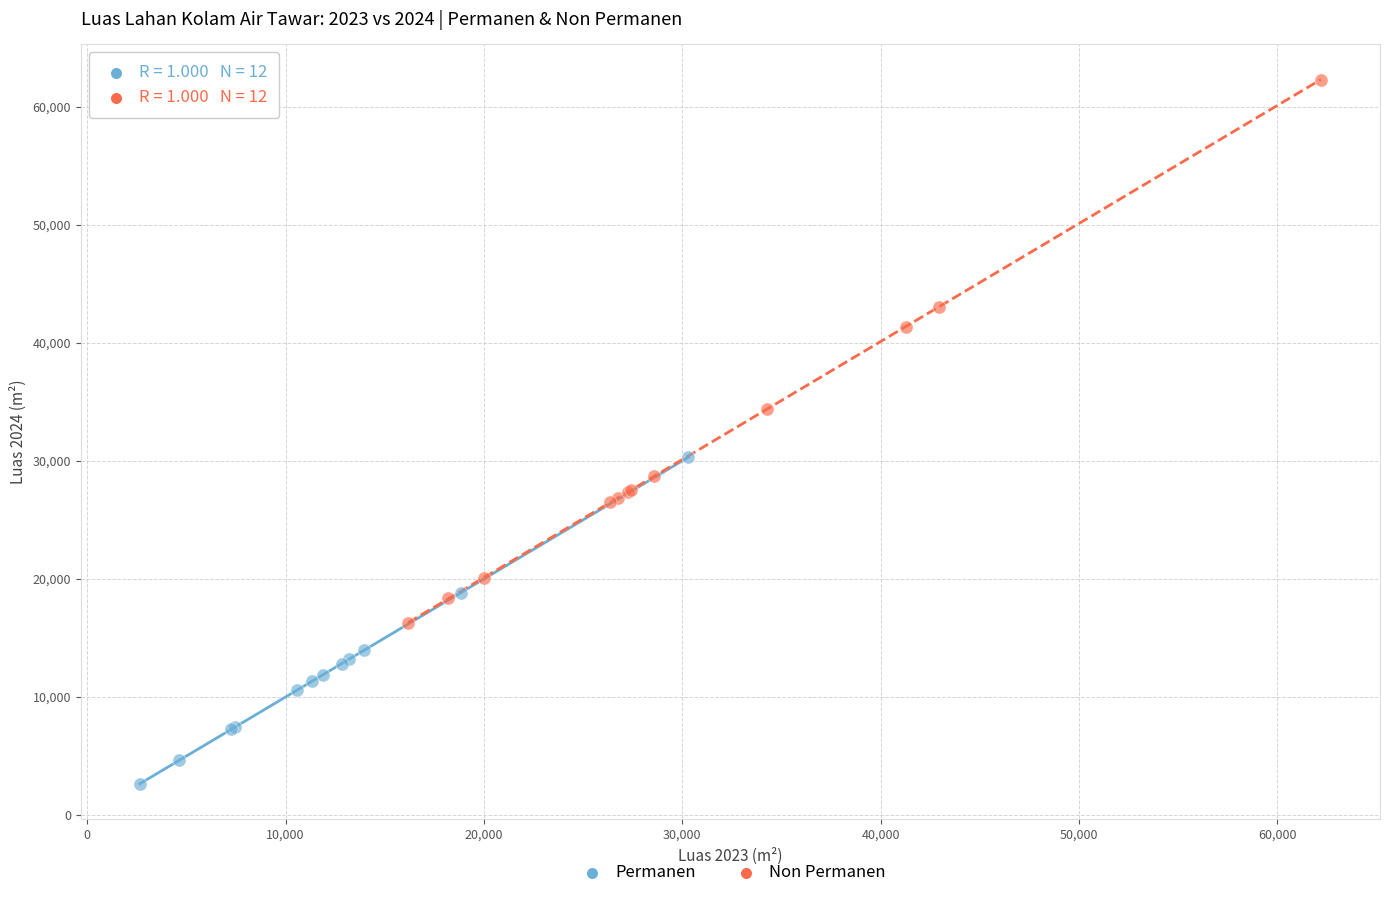

Which series has the widest spread of Y values?

Non Permanen